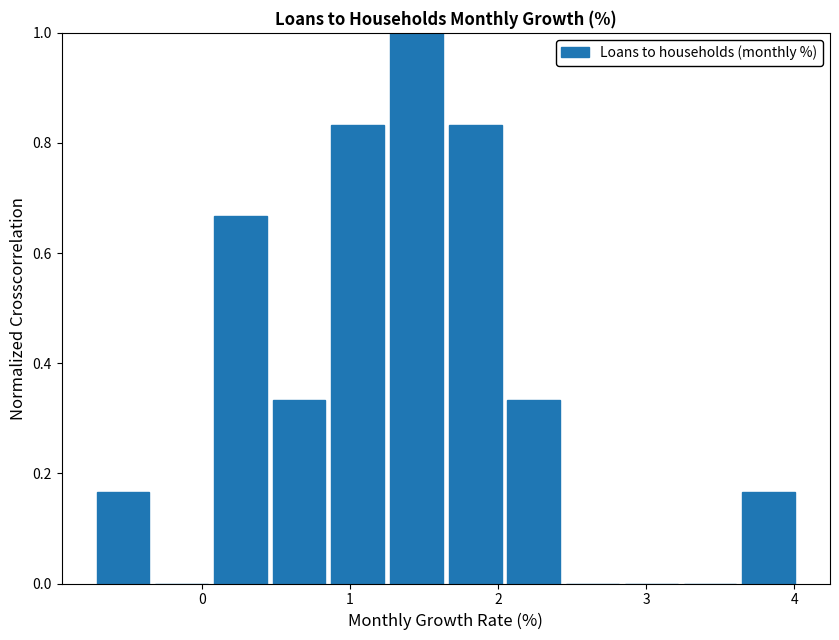

Around what value on the x-axis is the tallest bar? Give the approximate position of its centre, as read against the axis.

1.4